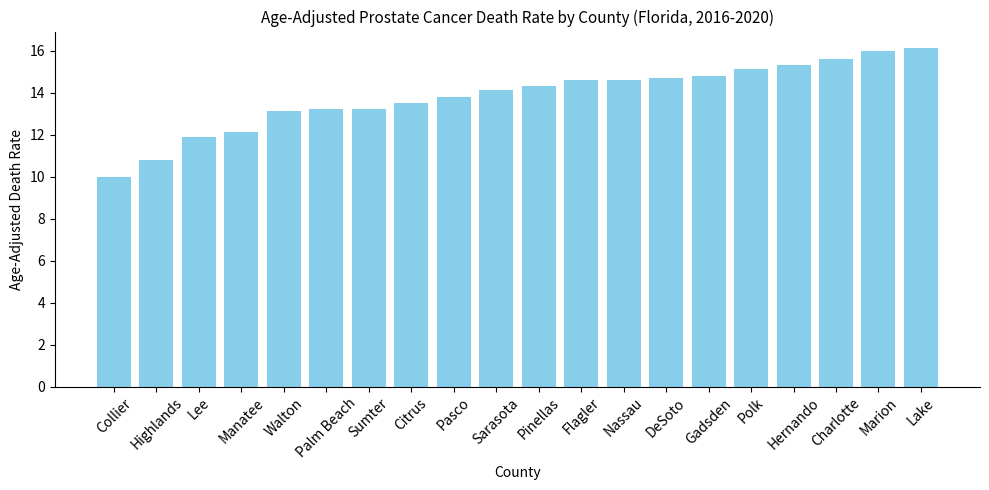

What is the smallest value displayed?

10.0